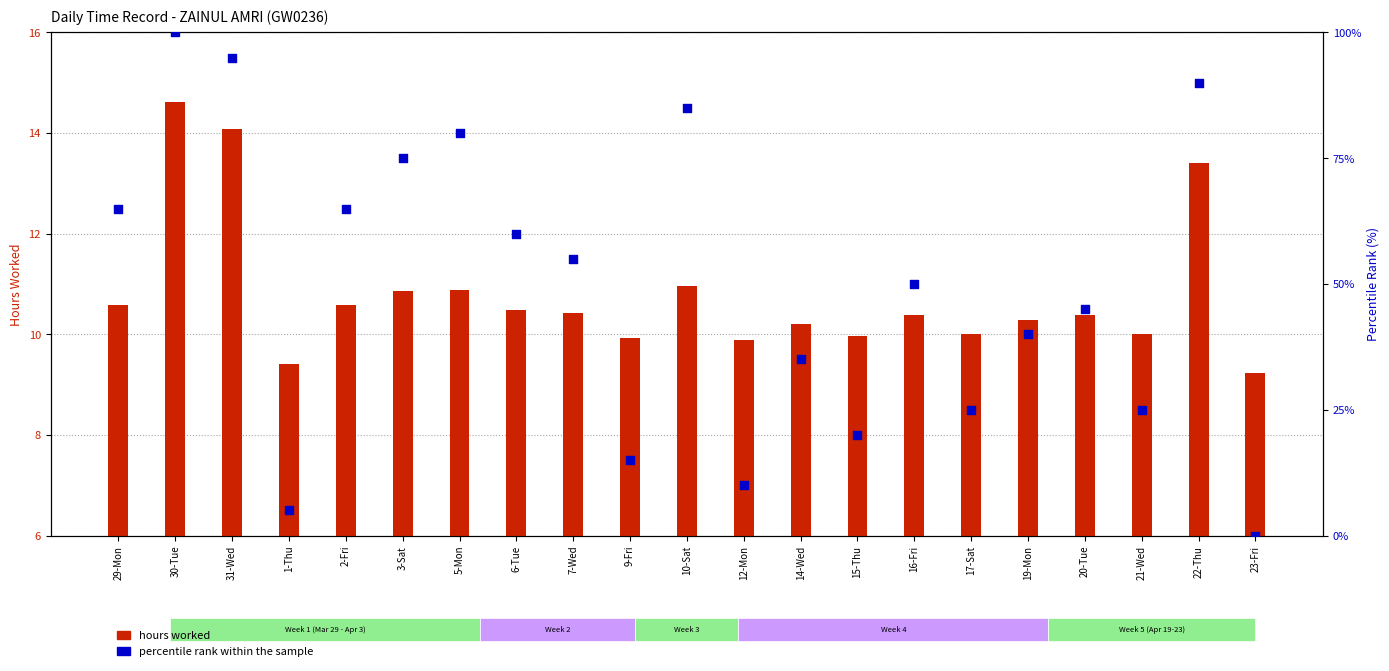

What are all the series names shown in the legend?

hours worked, percentile rank within the sample